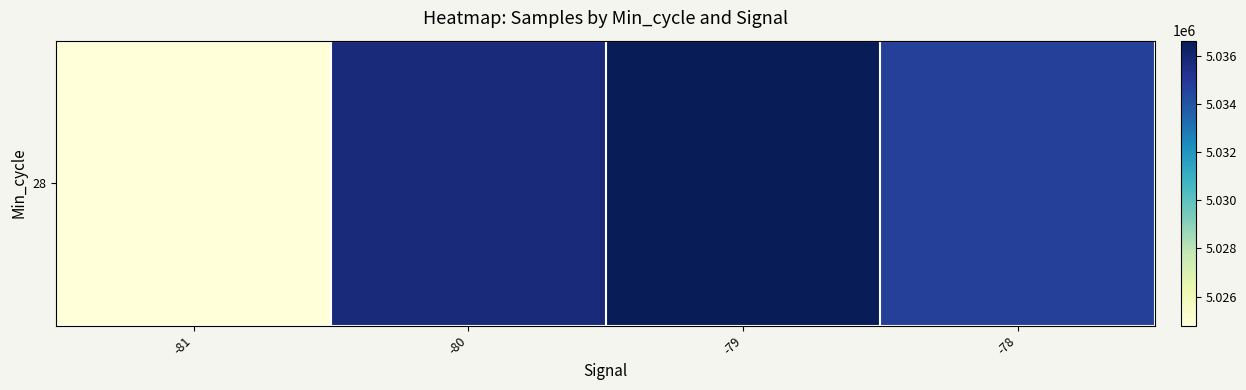

Is it true that the value at -81 is 5024796.0?

True